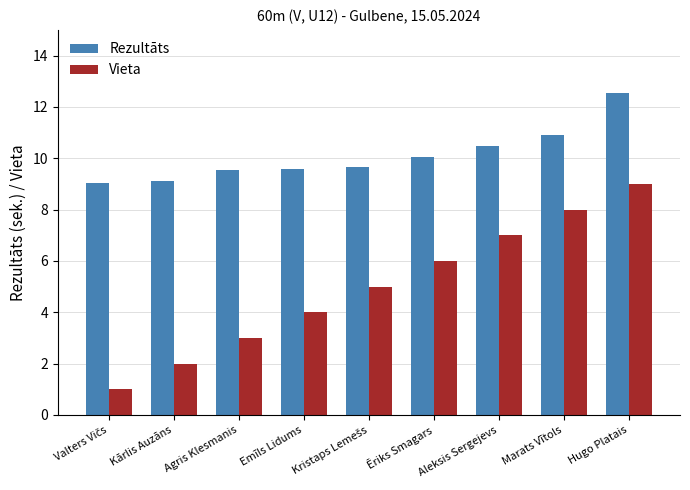

What position from the right is Kārlis Auzāns?

8